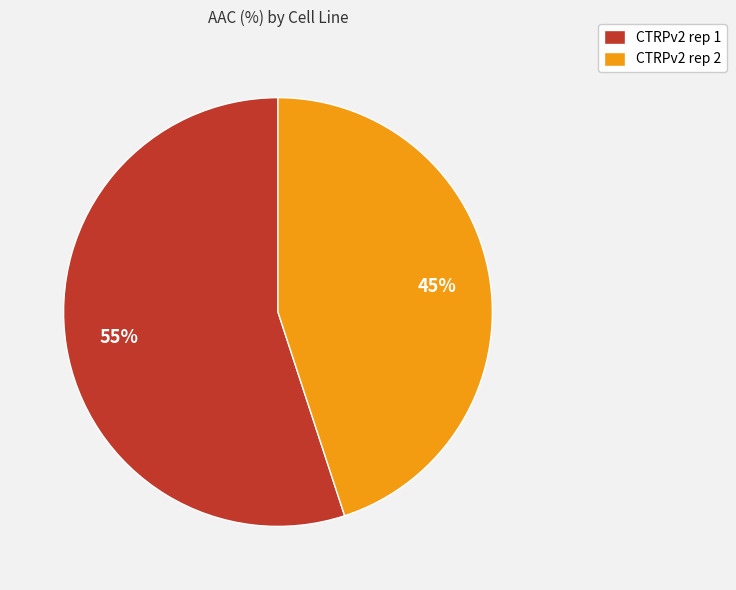

Which has a higher value, CTRPv2 rep 2 or CTRPv2 rep 1?

CTRPv2 rep 1